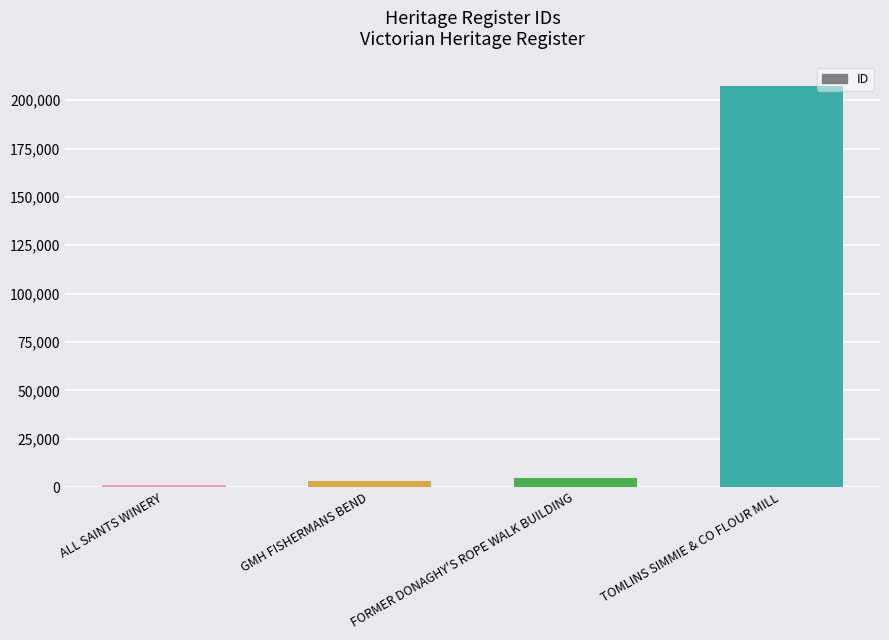

What is the value of the 3rd bar from the left?

4819